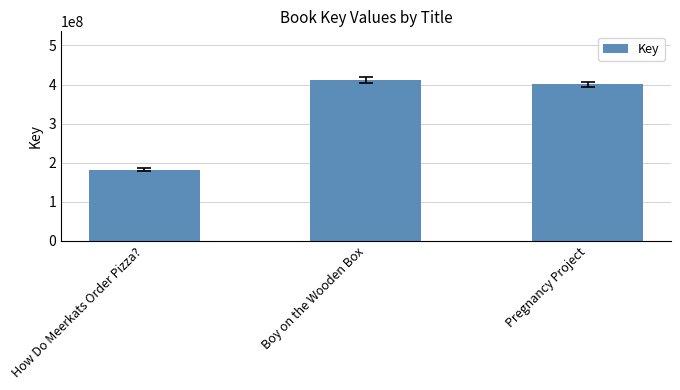

Which label corresponds to the largest value in the chart?

Boy on the Wooden Box